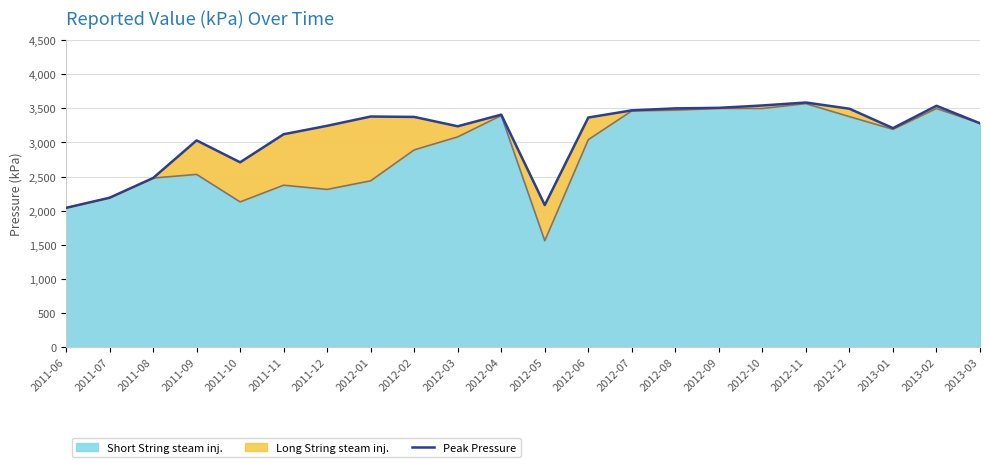

How many points are lower than both their immediate neighbors (excluding endpoints)?

4